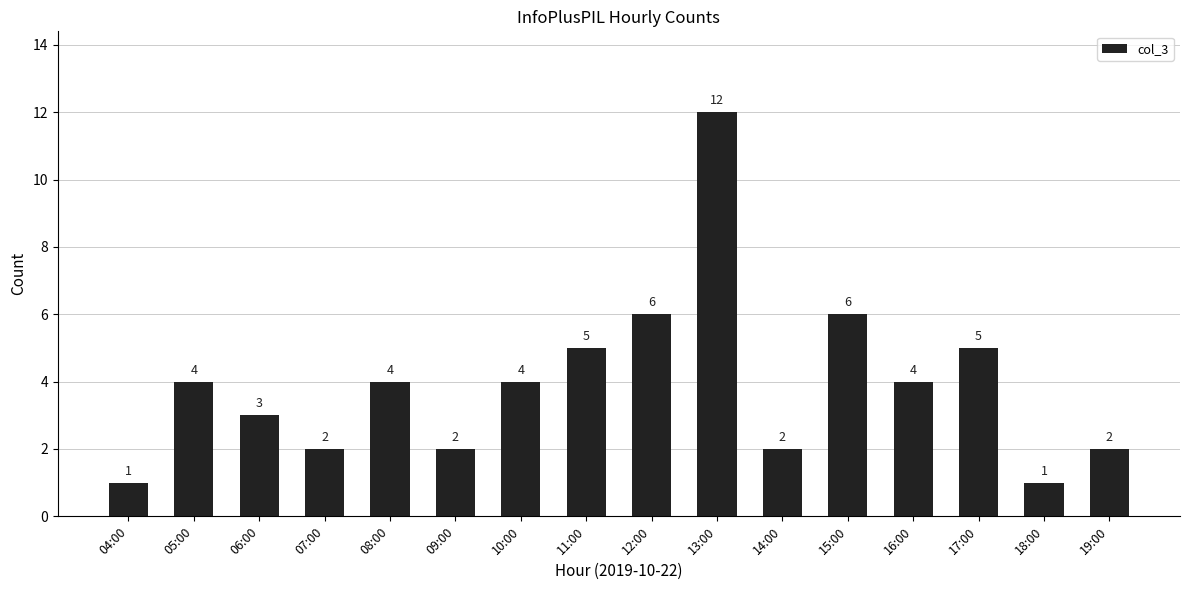

What is the change in value from 11:00 to 13:00?

+7